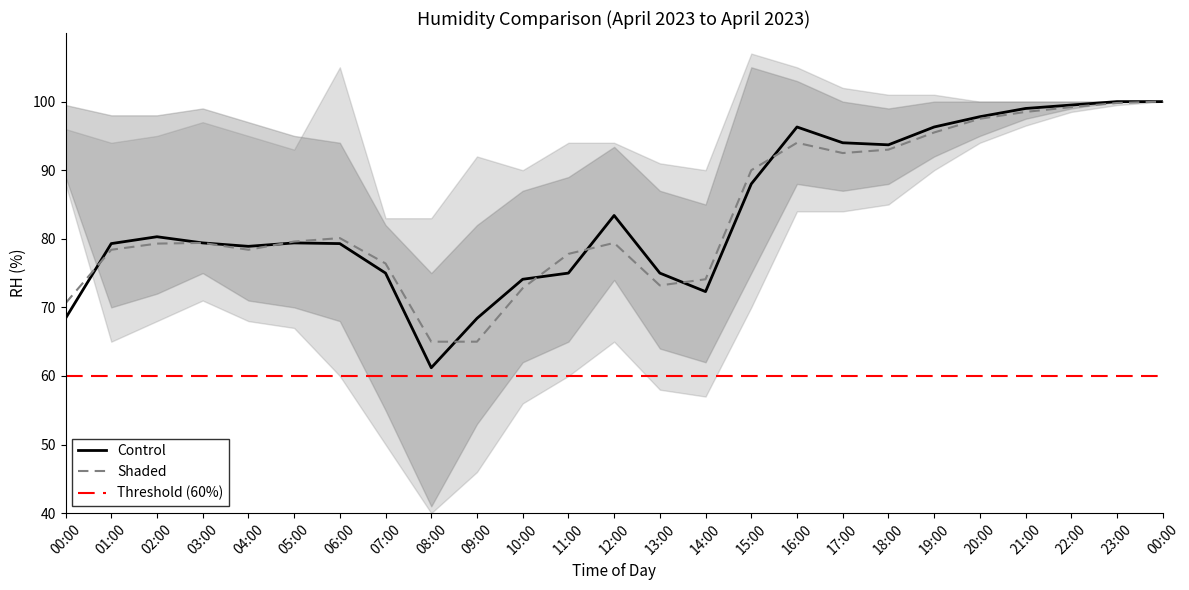

True or false: Control and Shaded intersect in this chart.

True